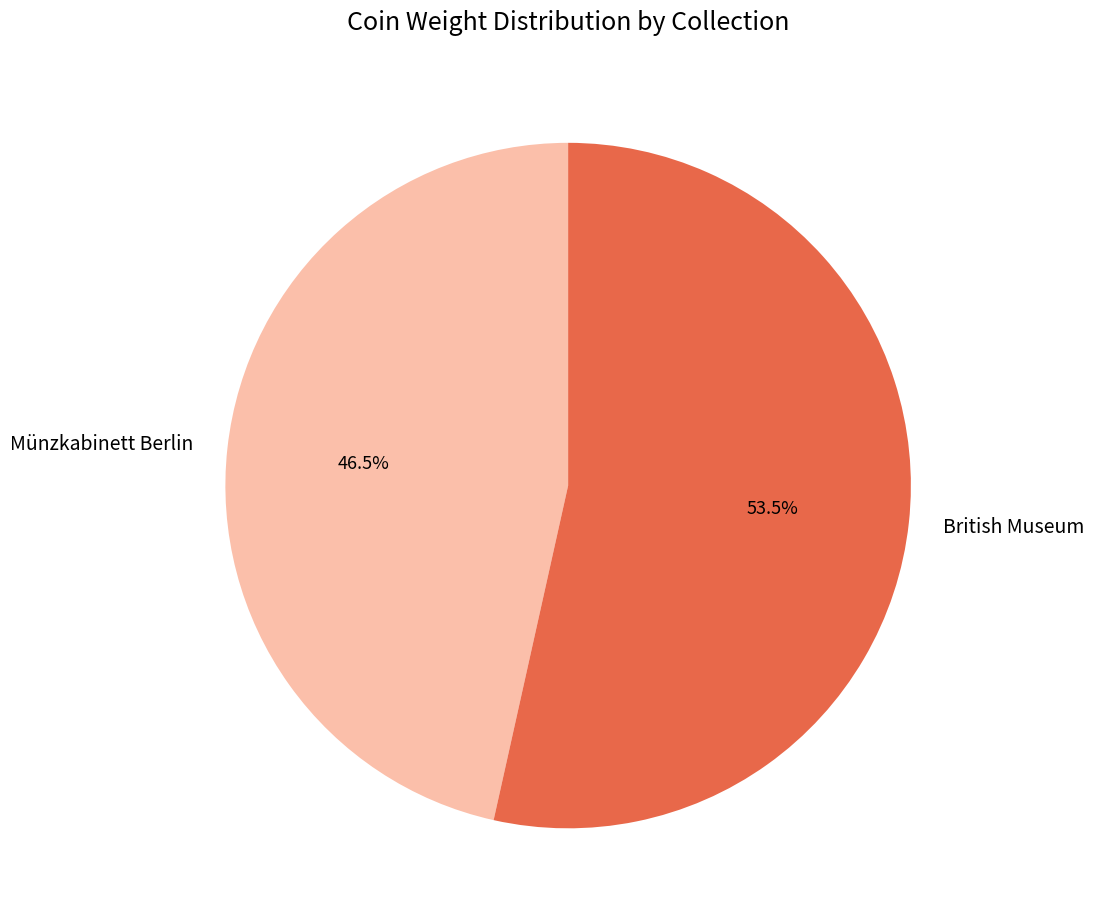

How many segments does this pie chart have?

2